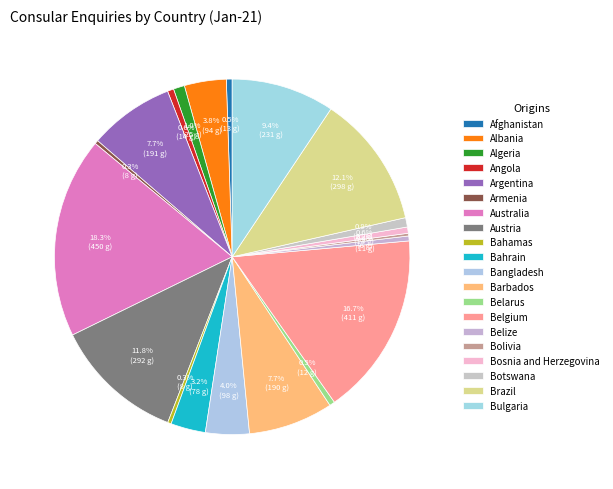

Count the number of slices in the pie.

20